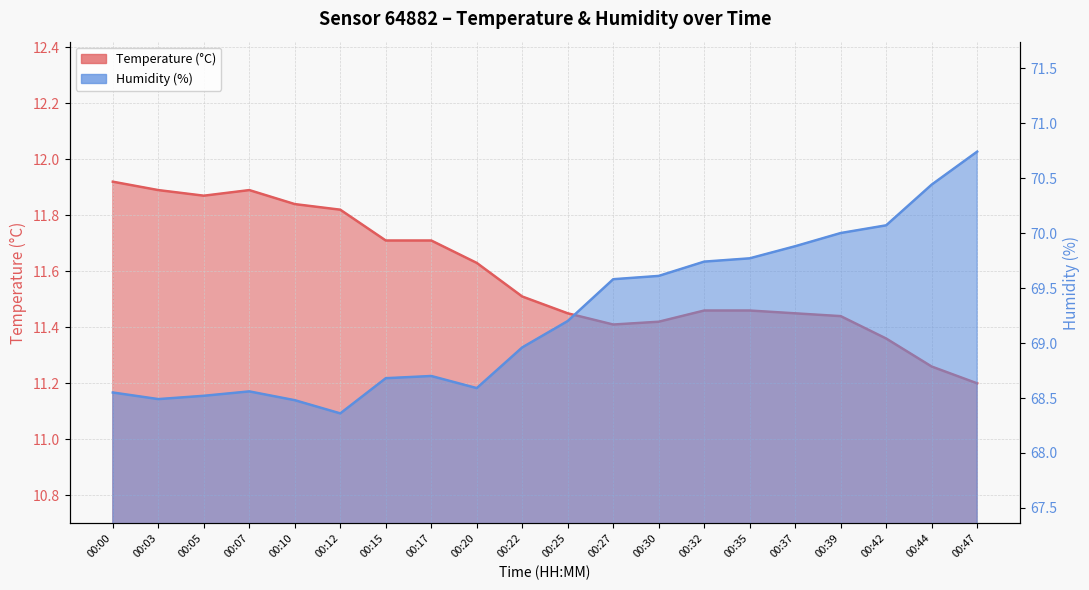

What is the value of the Humidity (%) point at the 3rd from the left?

68.5